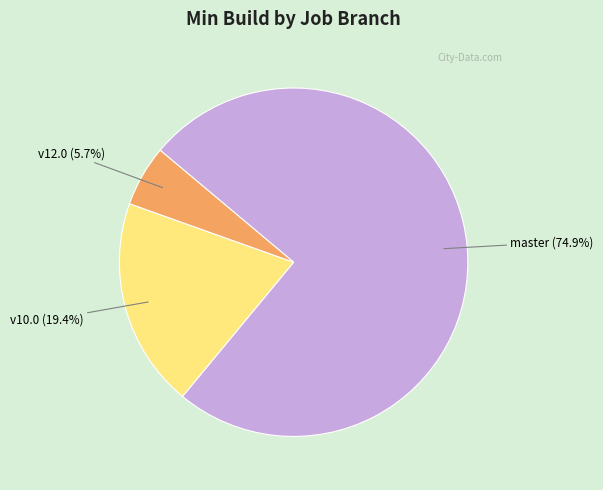

Does any single category account for the majority?

Yes